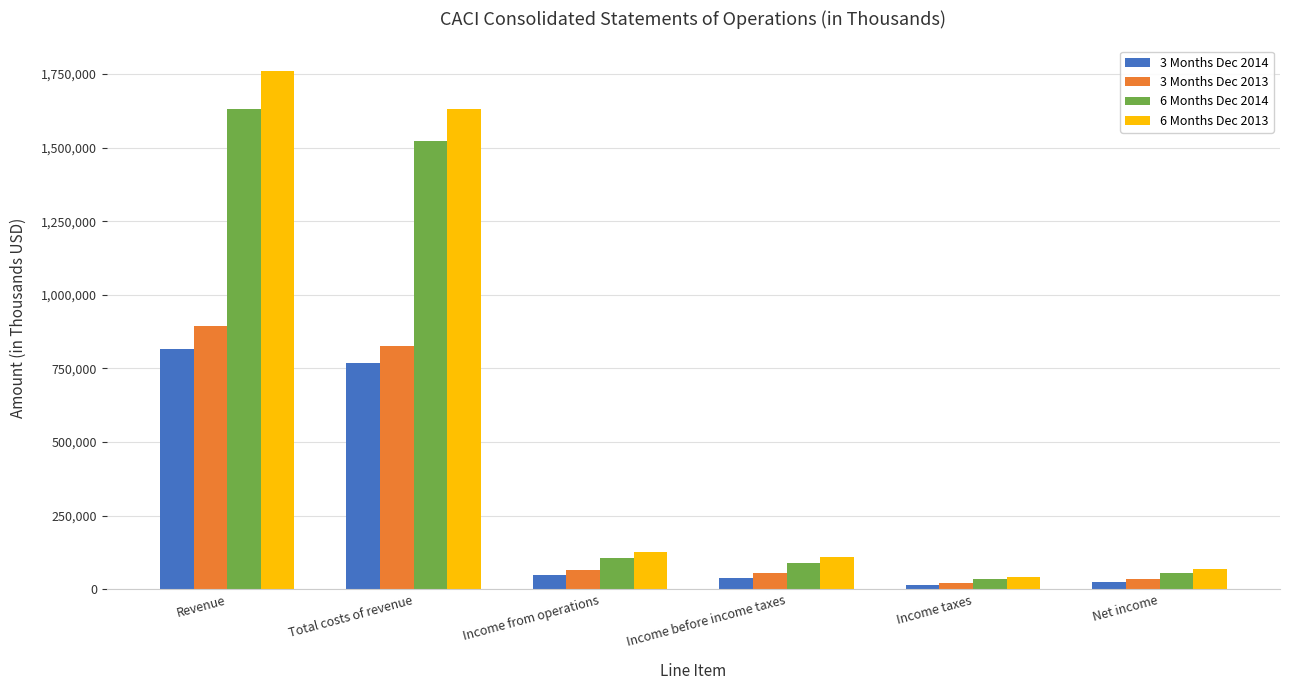

How many data points does each series have?

6